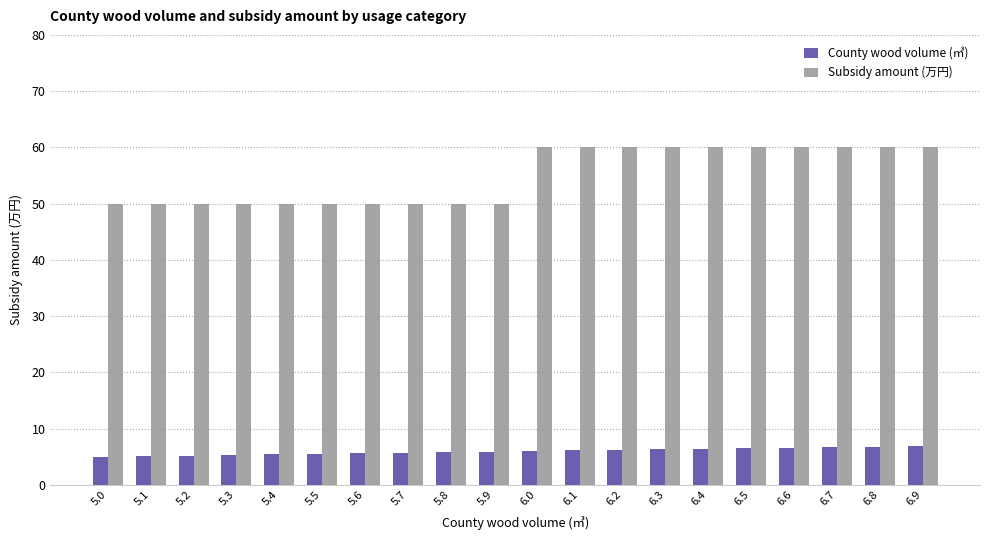

Rank the series by their average value, from lowest to highest.

County wood volume (㎥), Subsidy amount (万円)